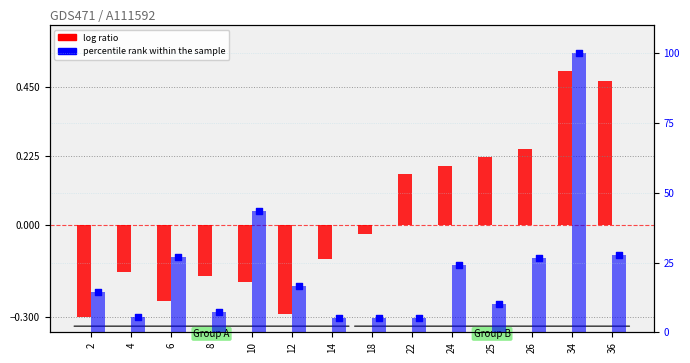

Which series has the largest Y range (max minus min)?

percentile rank within the sample